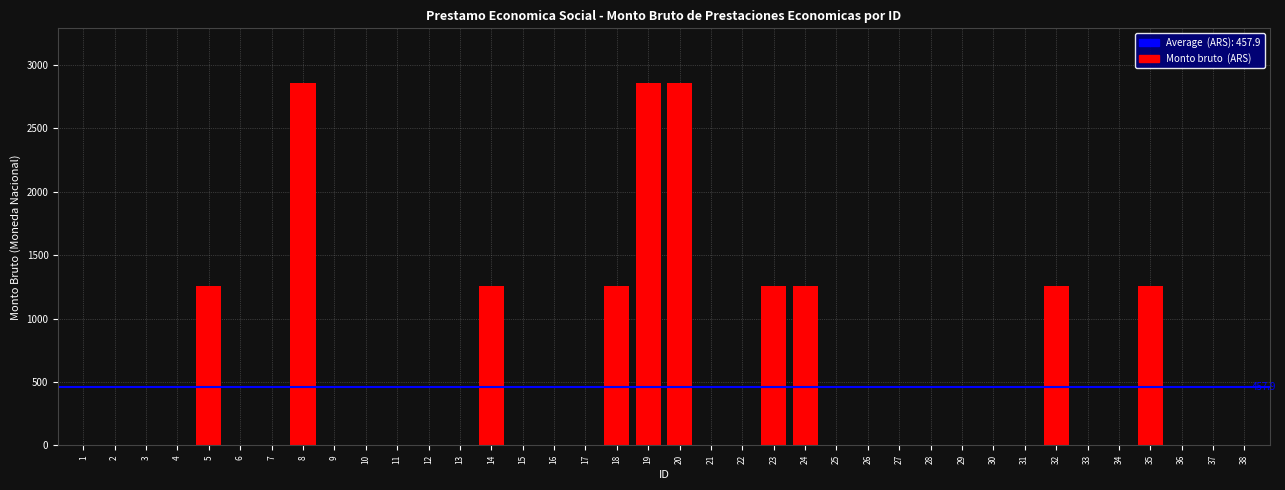

The value at 22 is 0. True or false?

True